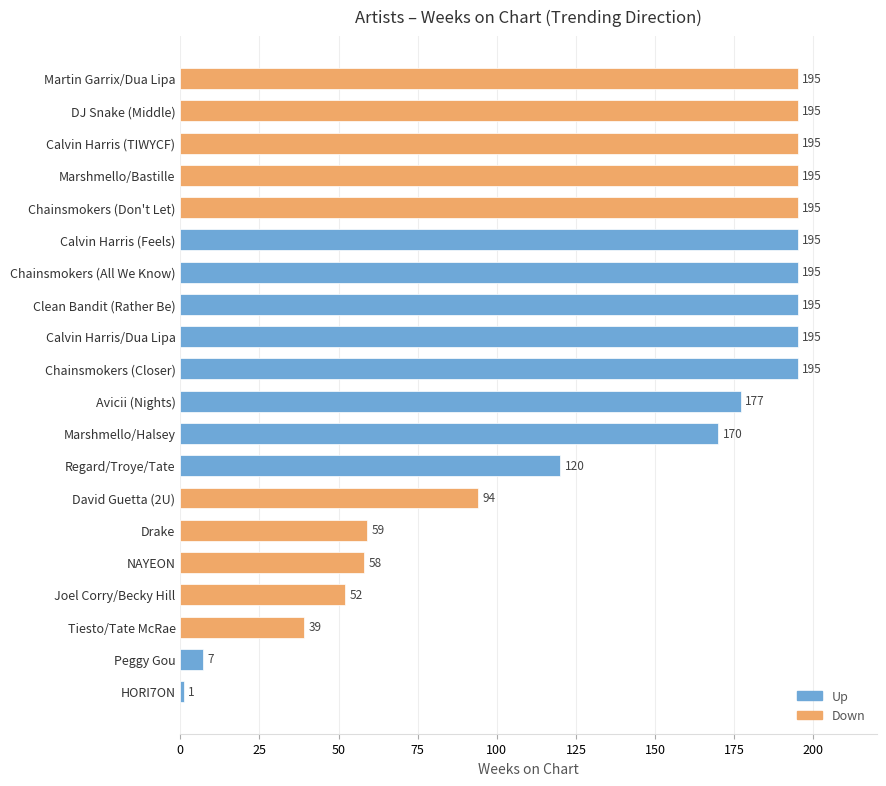

What is the difference between the maximum and second lowest values?

188